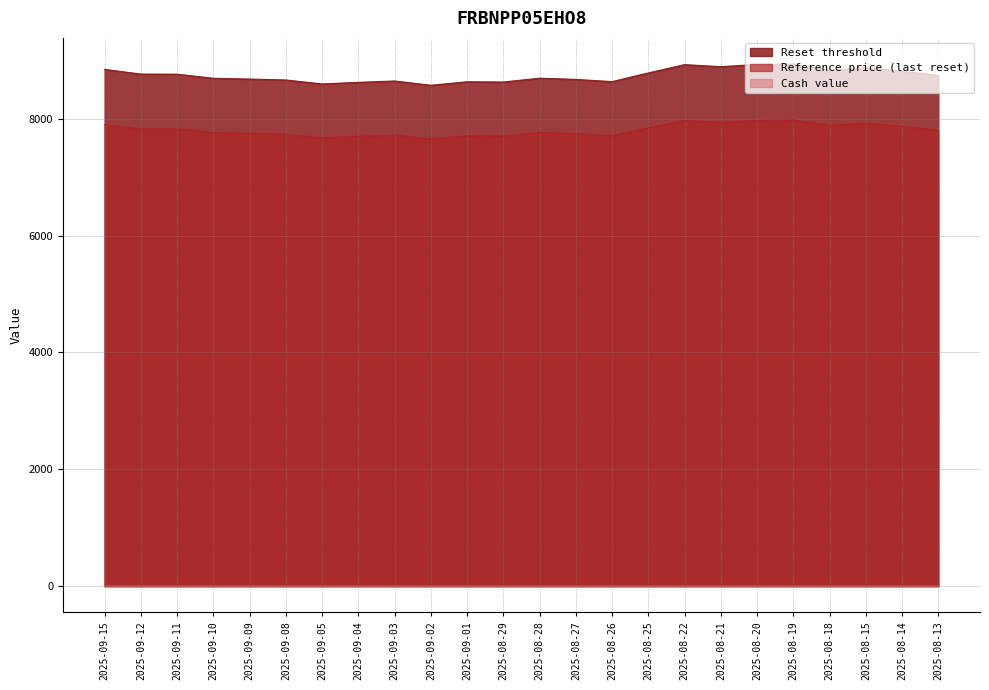

True or false: Reset threshold has more than 0 points higher than both neighbors.

True